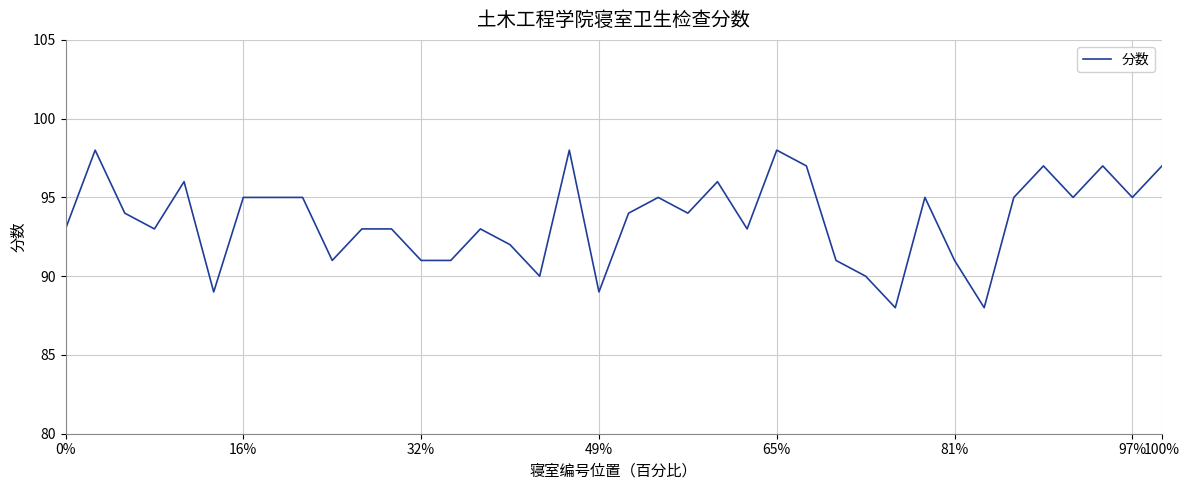

True or false: there are more than 0 points higher than both neighbors.

True